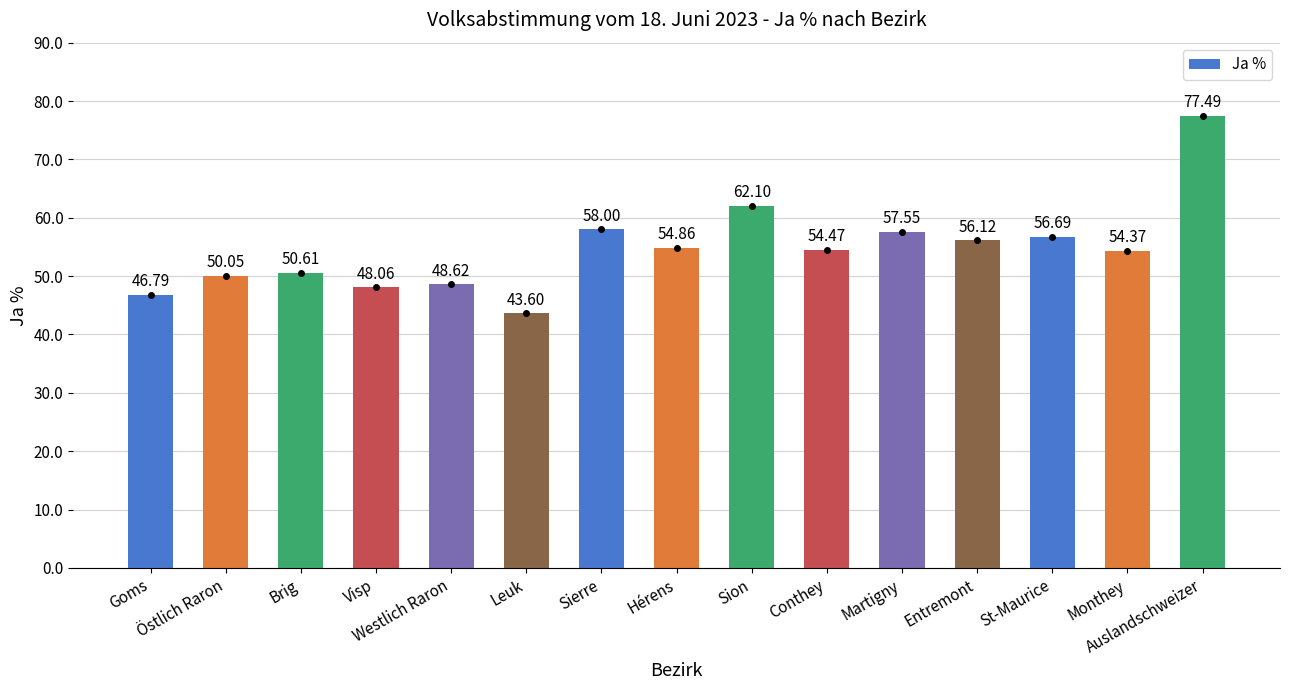

What position from the left is Hérens?

8